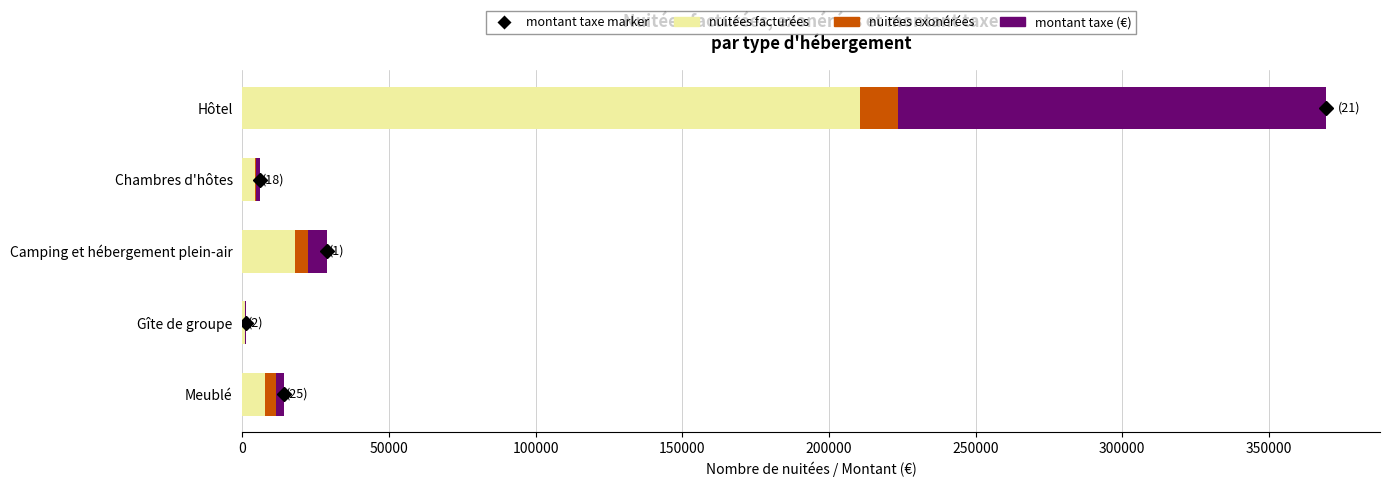

At which label is nuitées facturées closest to 105614?

Camping et hébergement plein-air